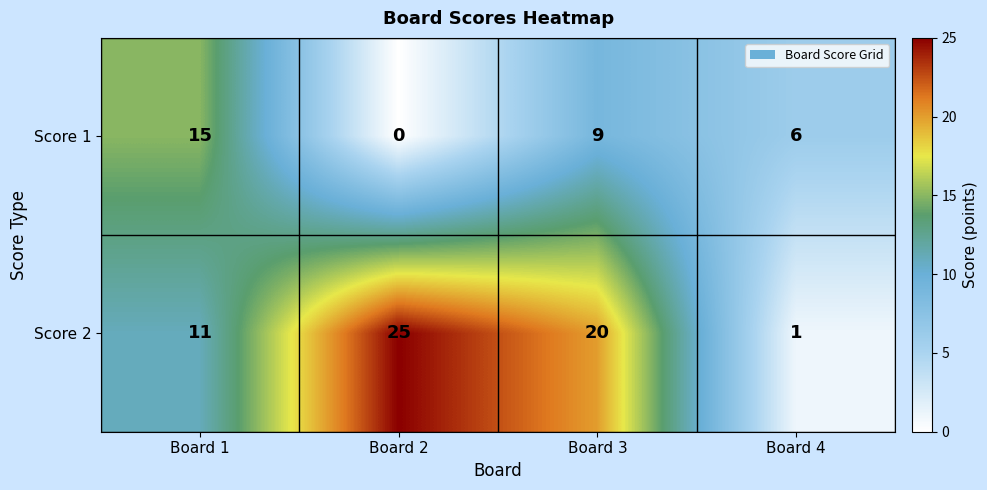

What is the sum of the Score 2 values at Board 2 and Board 4?

26